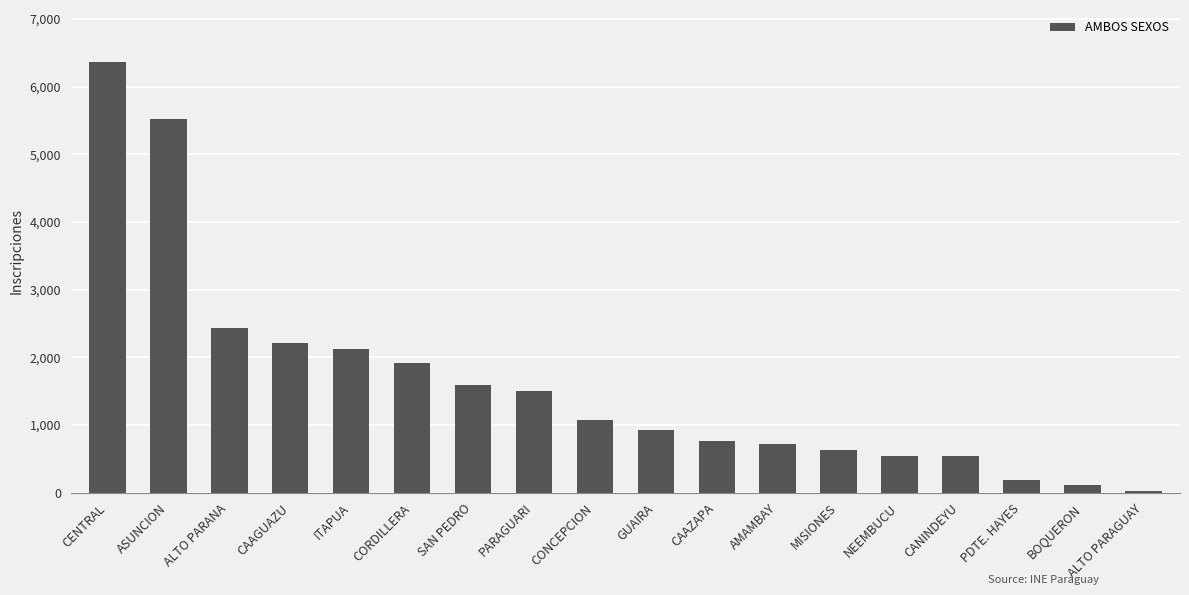

At which label does the data first exceed 1070?

CENTRAL